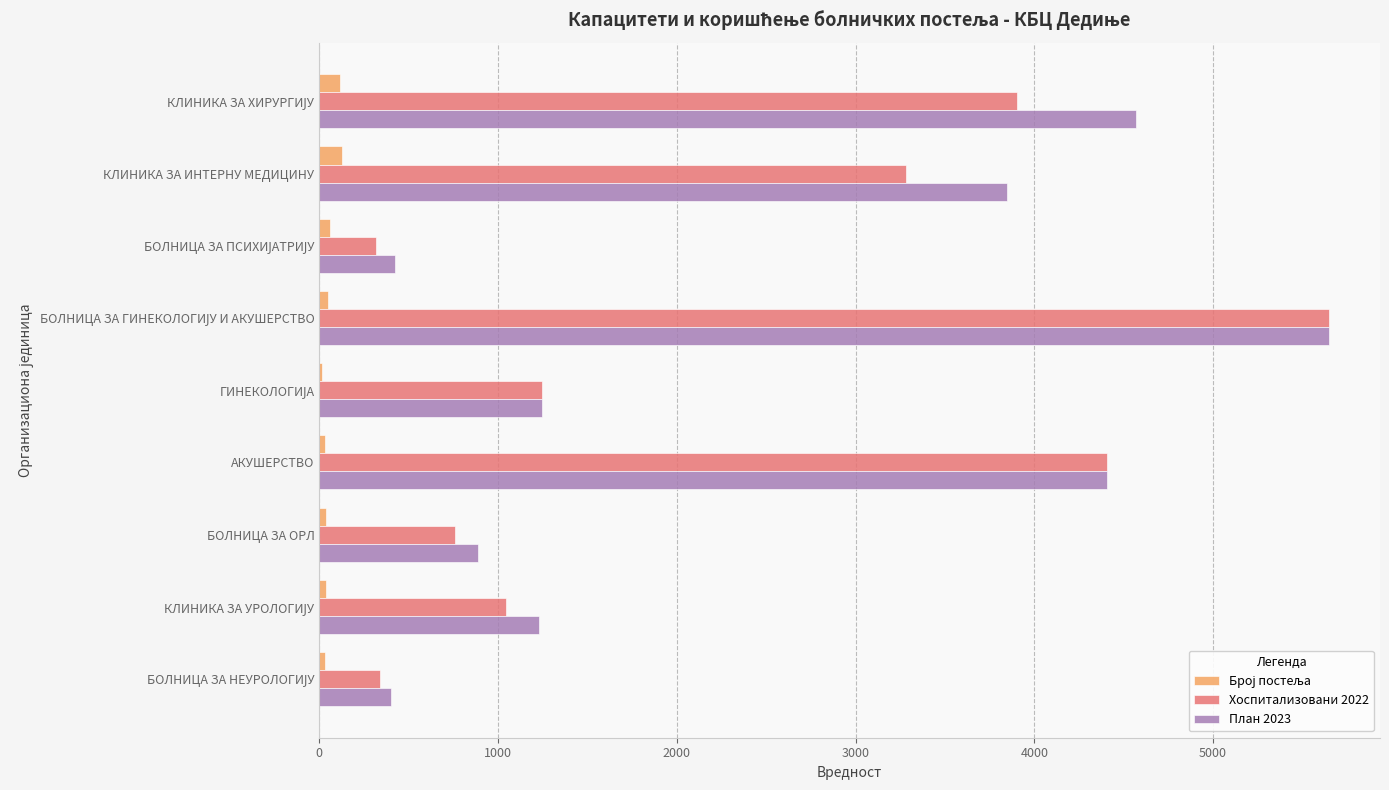

What is the maximum value for План 2023?

5651